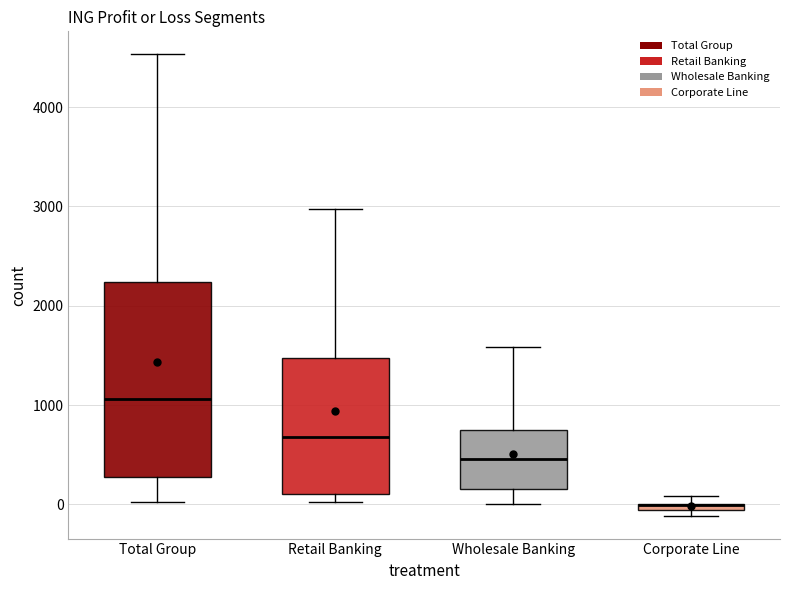

Where is the lower edge of the box for Retail Banking on the y-axis? The values are not printed on the chart, so give them approximately, as read against the axis.

100